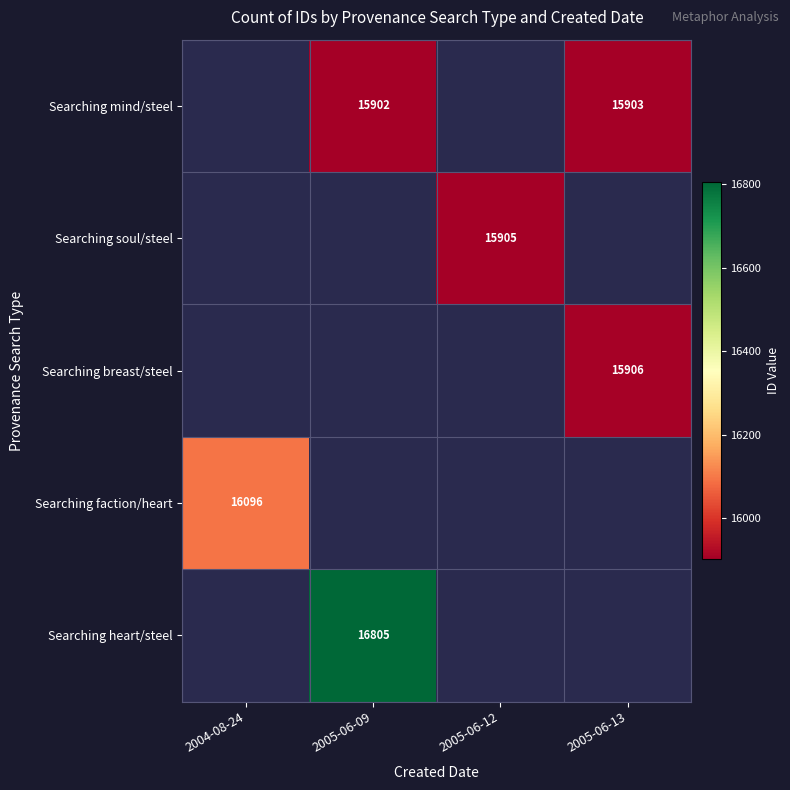

Which category has the lowest value across all series?

2005-06-09